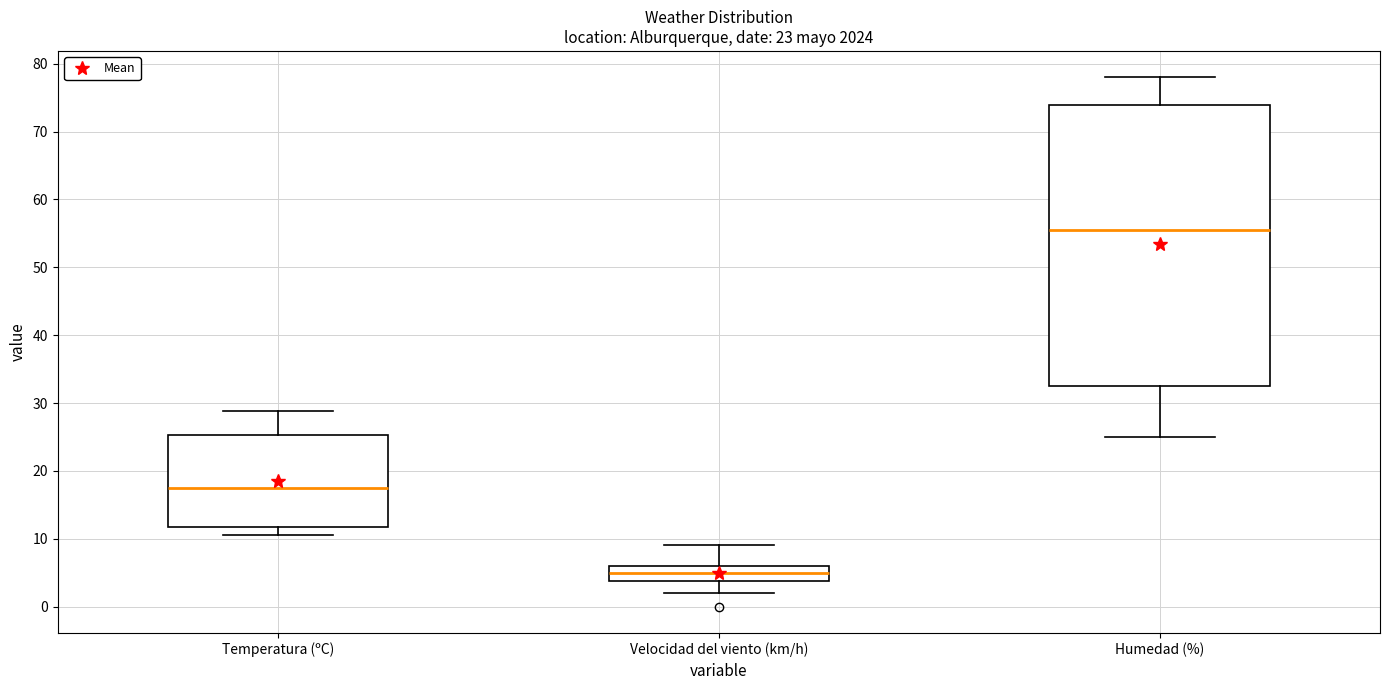

Comparing the boxes themselves (not the whiskers), which one is the tallest?

Humedad (%)